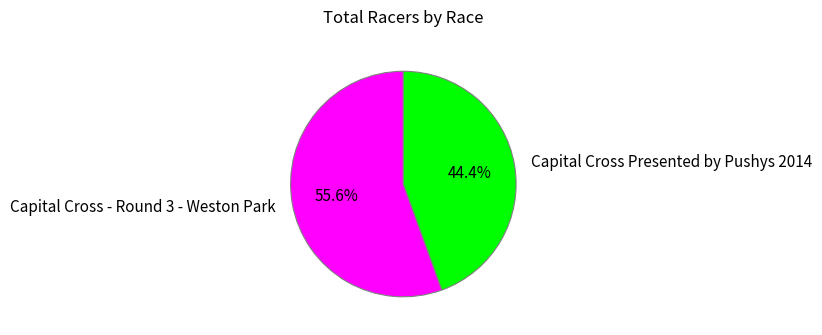

Which has a higher value, Capital Cross Presented by Pushys 2014 or Capital Cross - Round 3 - Weston Park?

Capital Cross - Round 3 - Weston Park